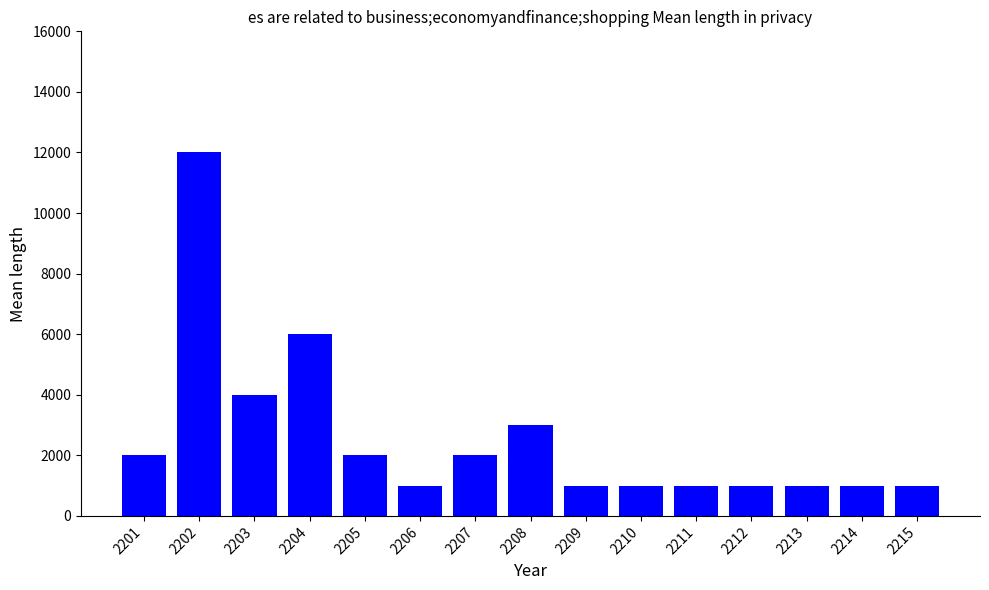

Approximately how many times larger is the value at 2205 compared to 2206?

2.0